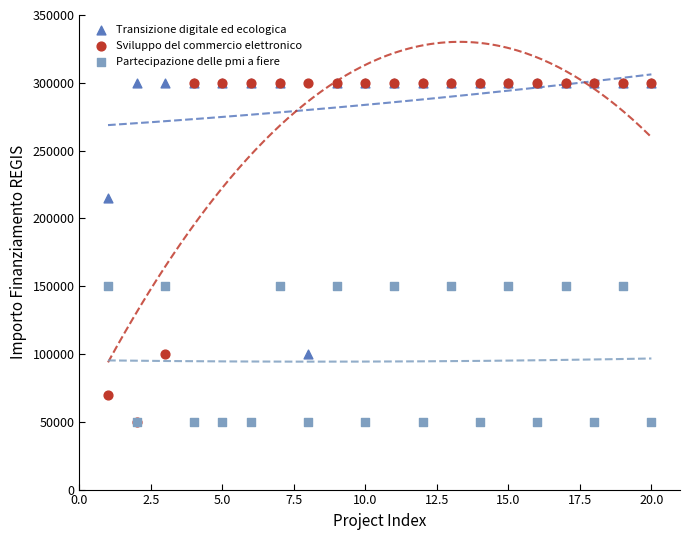

In the Transizione digitale ed ecologica series, what Y value is closest to 200000?

214800